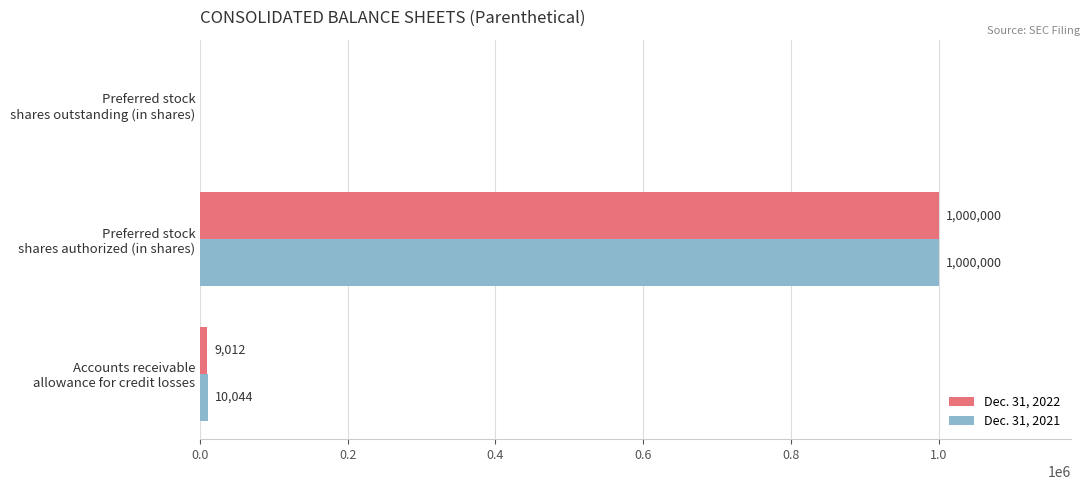

What is the sum of all Dec. 31, 2022 values?

1009012